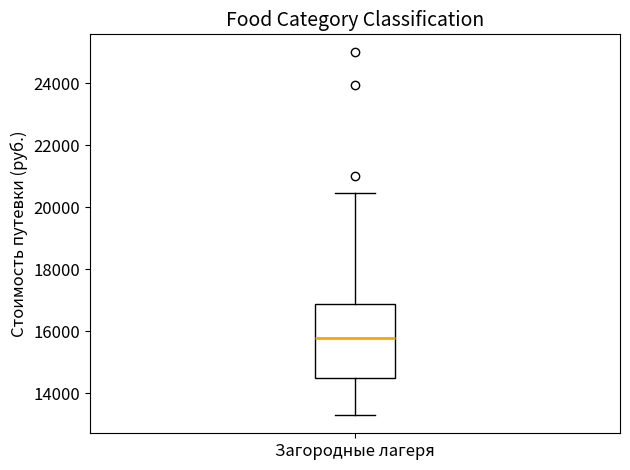

Transcribe this box plot: give where the median line is, the range the box spans, and where the two whiskers end, as read against the y-axis. The values are not printed on the chart, so give them approximately, as read against the axis.

median 15800, box 14600 to 17000, whiskers 13400 to 20400